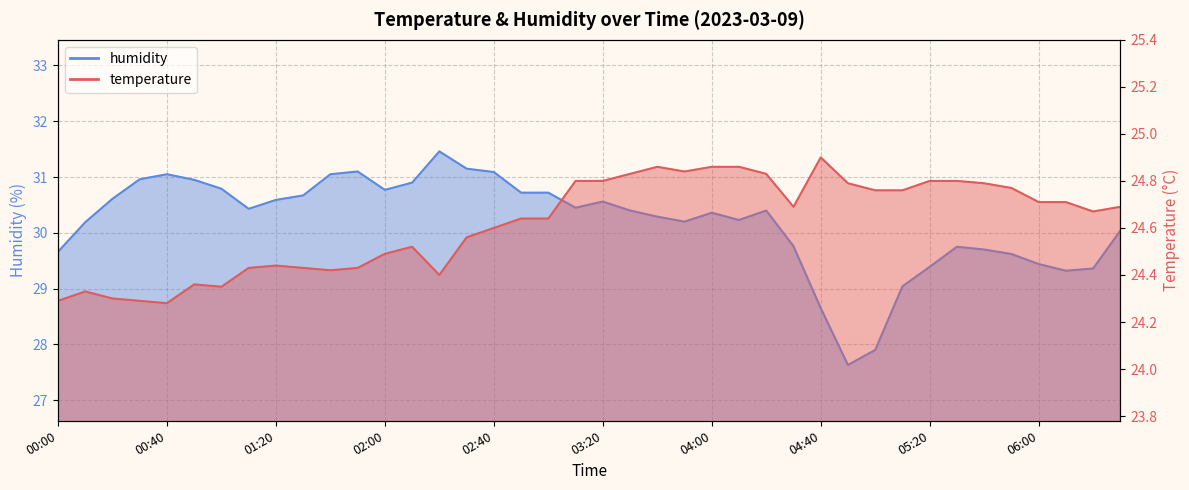

Reading left to right, list all the values displayed in this chart.

temperature: 00:00=24.3	00:10=24.3	00:20=24.3	00:30=24.3	00:40=24.3	00:50=24.4	01:00=24.4	01:10=24.4	01:20=24.4	01:30=24.4	01:40=24.4	01:50=24.4	02:00=24.5	02:10=24.5	02:20=24.4	02:30=24.6	02:40=24.6	02:50=24.6	03:00=24.6	03:10=24.8	03:20=24.8	03:30=24.8	03:40=24.9	03:50=24.8	04:00=24.9	04:10=24.9	04:20=24.8	04:30=24.7	04:40=24.9	04:50=24.8	05:00=24.8	05:10=24.8	05:20=24.8	05:30=24.8	05:40=24.8	05:50=24.8	06:00=24.7	06:10=24.7	06:20=24.7	06:30=24.7
humidity: 00:00=29.7	00:10=30.2	00:20=30.6	00:30=31.0	00:40=31.1	00:50=30.9	01:00=30.8	01:10=30.4	01:20=30.6	01:30=30.7	01:40=31.1	01:50=31.1	02:00=30.8	02:10=30.9	02:20=31.5	02:30=31.1	02:40=31.1	02:50=30.7	03:00=30.7	03:10=30.4	03:20=30.6	03:30=30.4	03:40=30.3	03:50=30.2	04:00=30.4	04:10=30.2	04:20=30.4	04:30=29.8	04:40=28.6	04:50=27.6	05:00=27.9	05:10=29.0	05:20=29.4	05:30=29.8	05:40=29.7	05:50=29.6	06:00=29.4	06:10=29.3	06:20=29.4	06:30=30.0